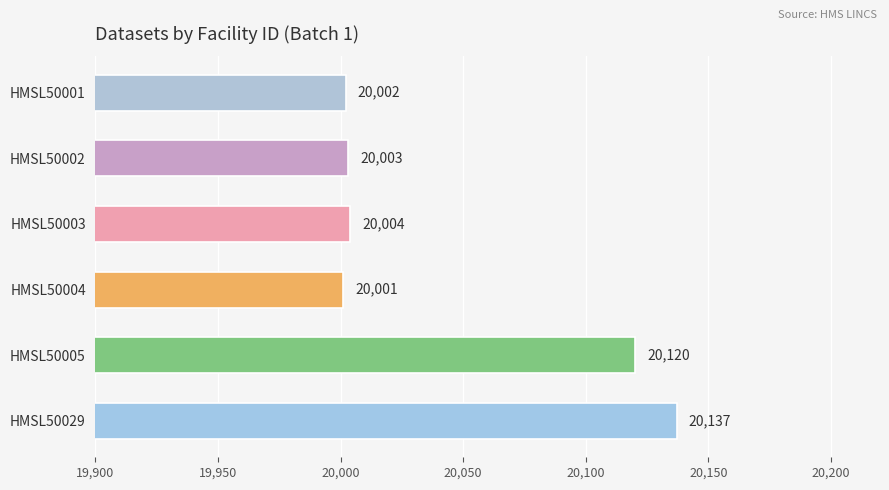

How many bars are there in total?

6